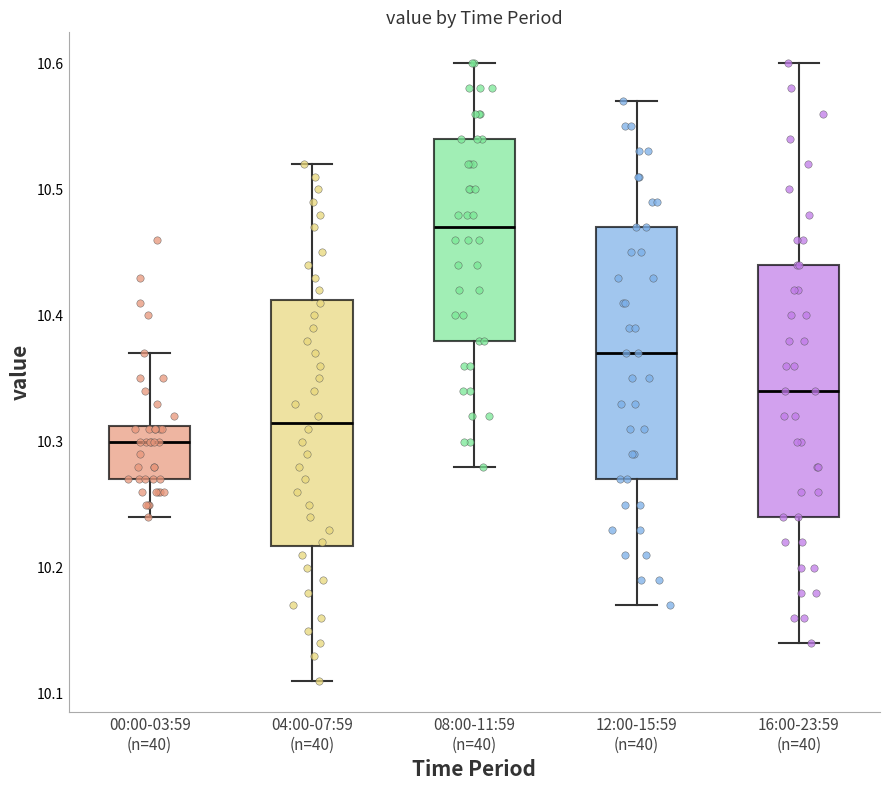

Reading left to right, transcribe this box plot: for each box, give where its median line is, the range the box spans, and where its two whiskers end, as read against the y-axis. The values are not printed on the chart, so give them approximately, as read against the axis.

00:00-03:59 (n=40): median 10.30, box 10.27 to 10.31, whiskers 10.24 to 10.37
04:00-07:59 (n=40): median 10.32, box 10.22 to 10.41, whiskers 10.11 to 10.52
08:00-11:59 (n=40): median 10.47, box 10.38 to 10.54, whiskers 10.28 to 10.60
12:00-15:59 (n=40): median 10.37, box 10.27 to 10.47, whiskers 10.17 to 10.57
16:00-23:59 (n=40): median 10.34, box 10.24 to 10.44, whiskers 10.14 to 10.60